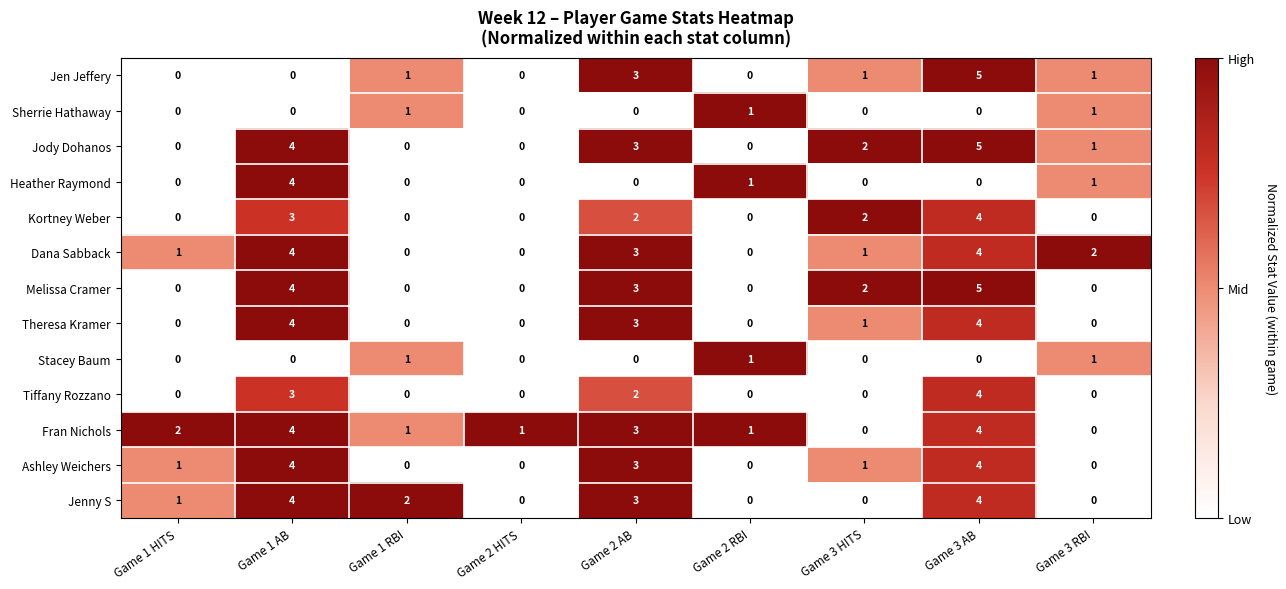

Which label corresponds to the largest value in the chart?

Game 3 AB